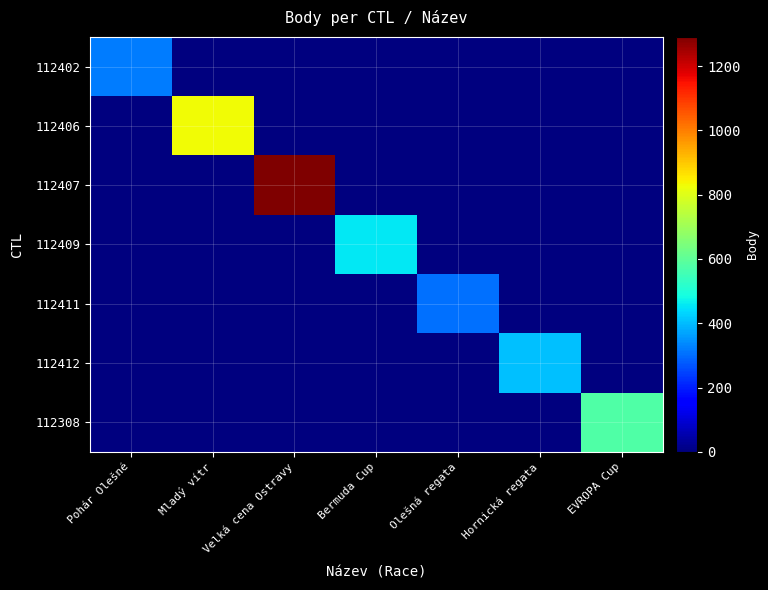

Which series has the widest spread of values?

112407